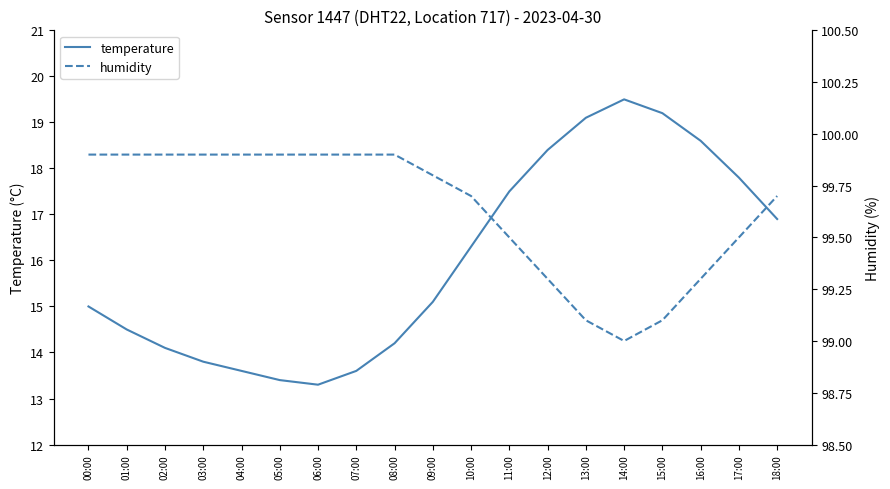

At which label is temperature closest to 16?

10:00